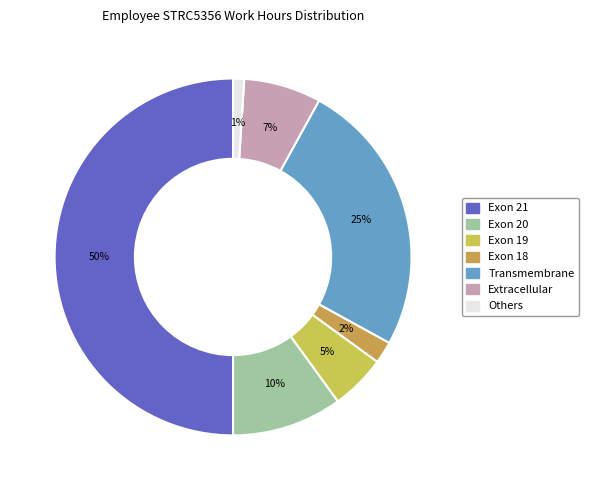

Do Transmembrane and Exon 20 together represent more than half of the pie?

No